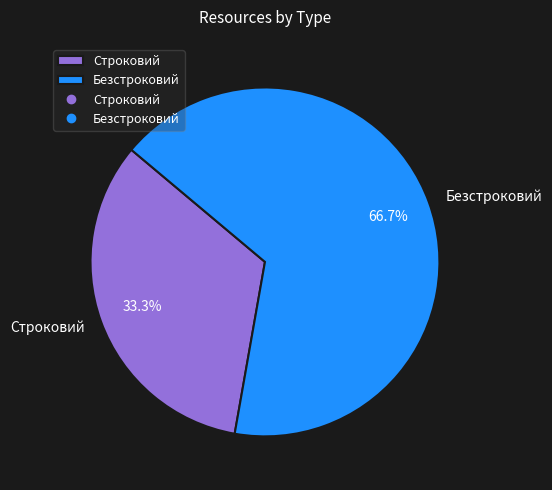

What is the largest slice in the pie chart?

Безстроковий